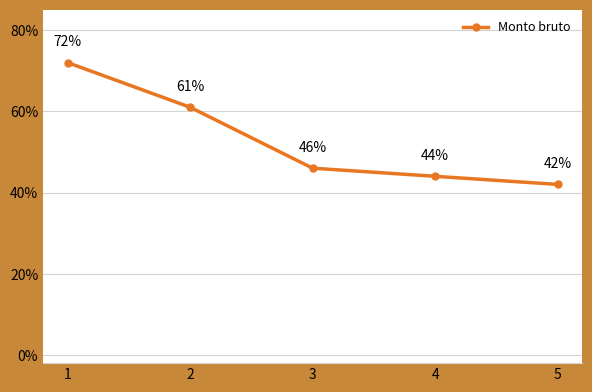

What is the greatest value displayed?

0.7